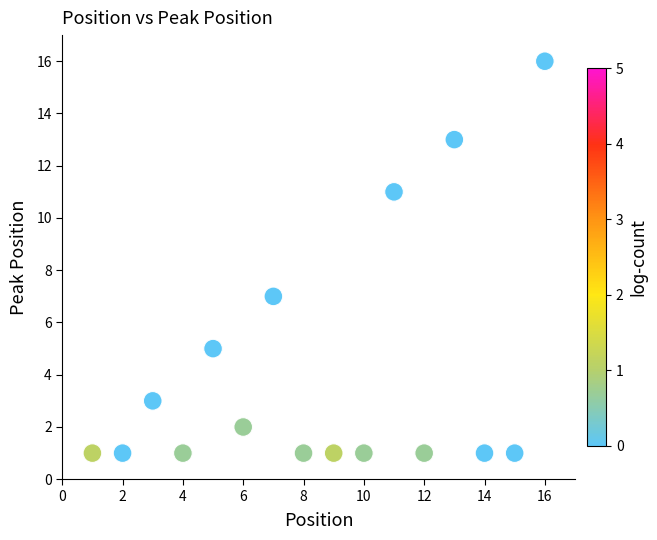

What is the range of Y values (max minus min)?

15